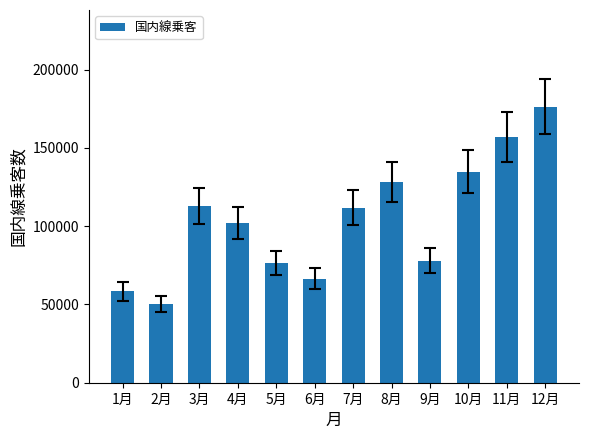

Approximately how many times larger is the value at 6月 compared to 11月?

0.4